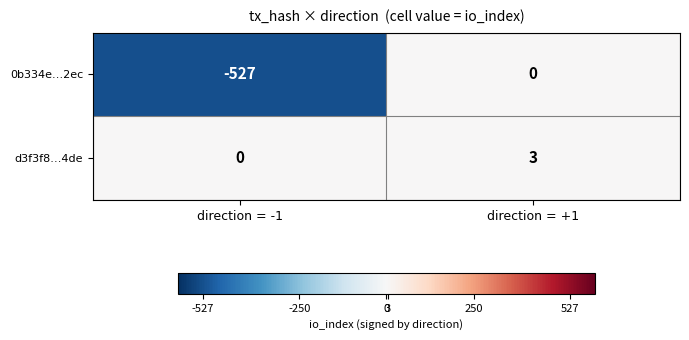

Reading right to left, transcribe all the data shown in this chart.

0b334e…2ec: direction = +1=0	direction = -1=-527
d3f3f8…4de: direction = +1=3	direction = -1=0